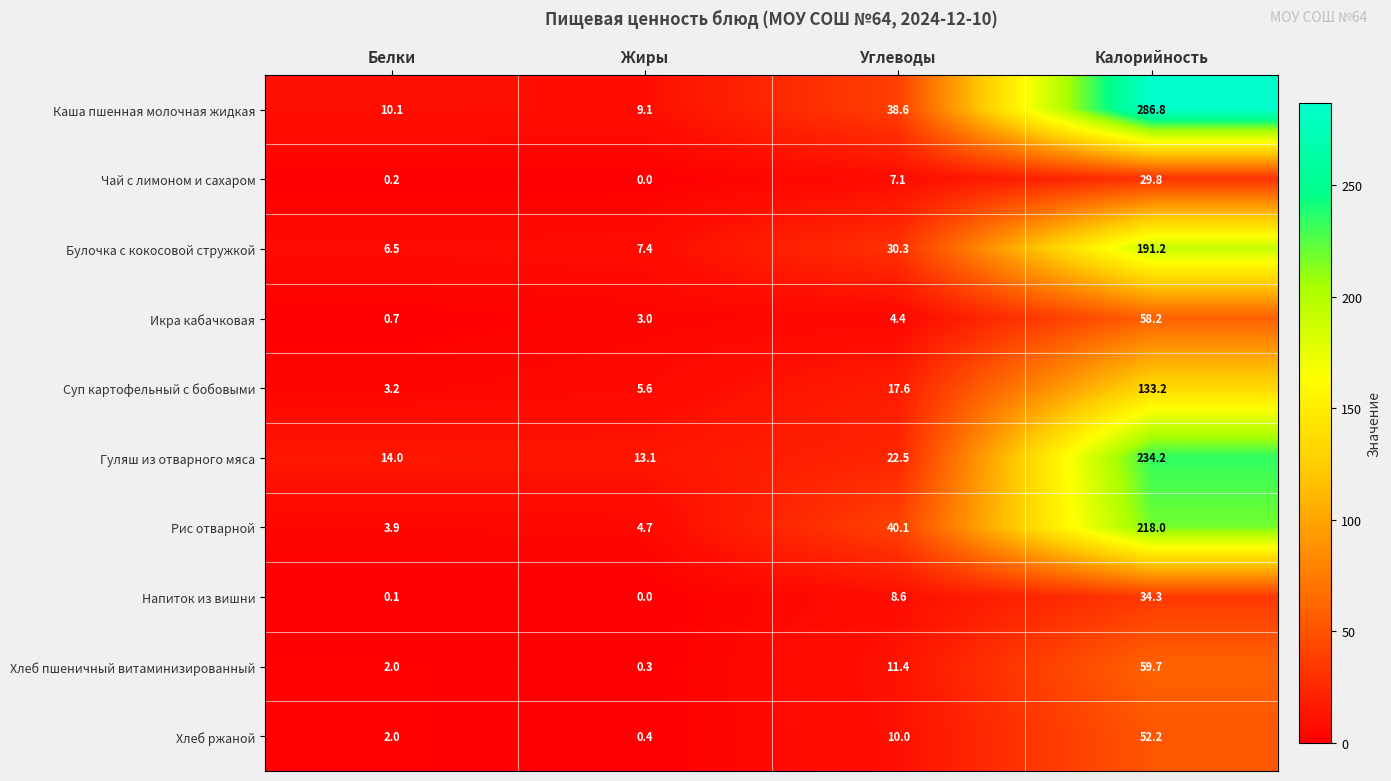

At which label does Каша пшенная молочная жидкая first exceed 38?

Углеводы